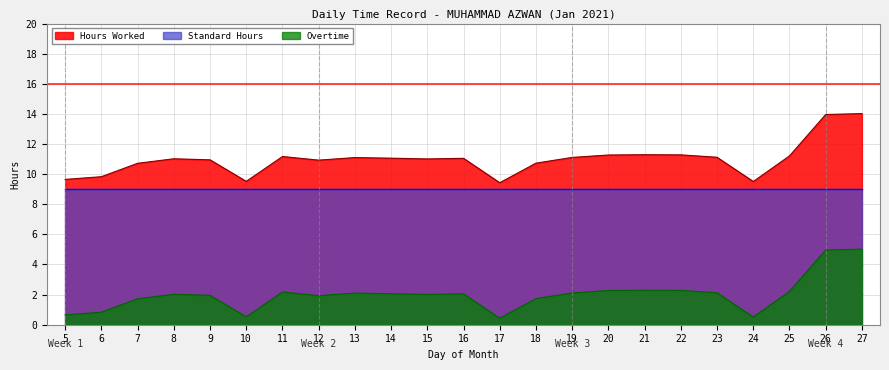

Which series has the largest total across all categories?

Hours Worked